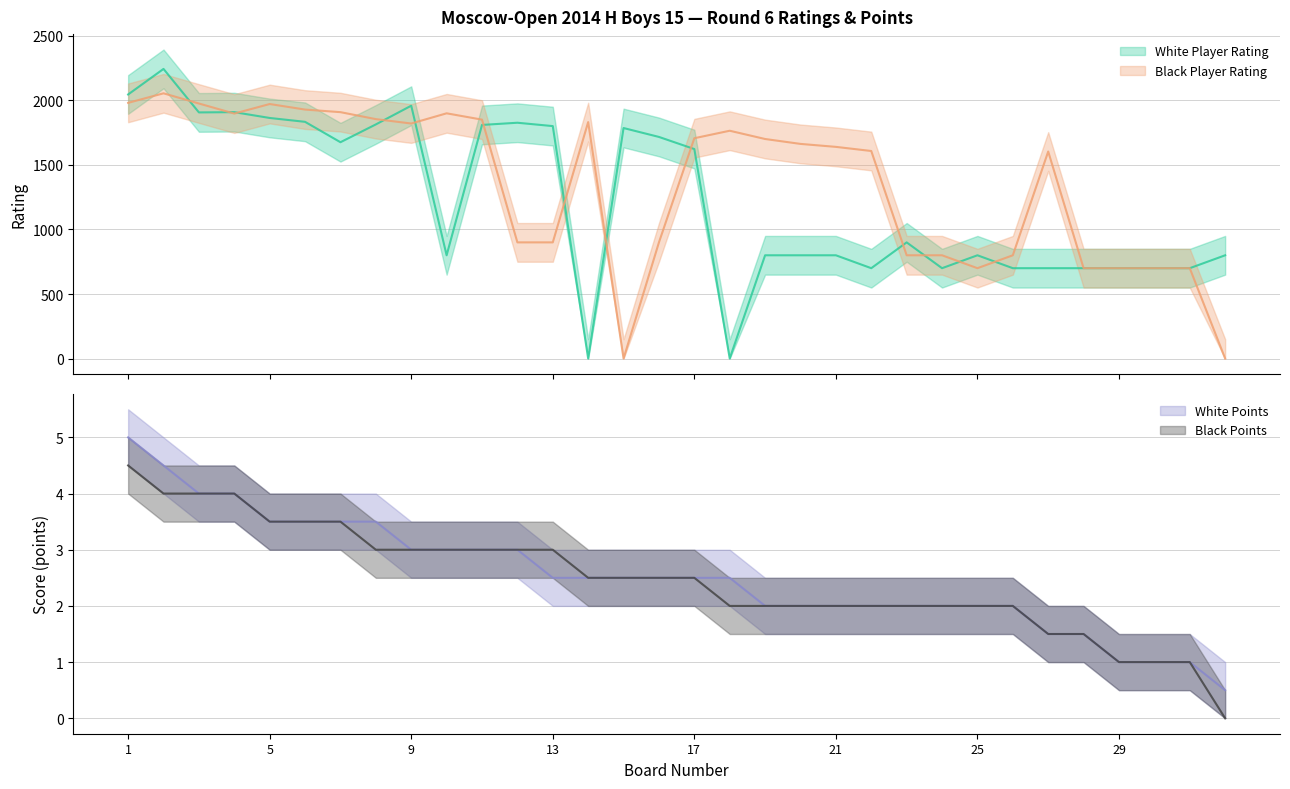

What is the lowest value of the White Points series?

0.5